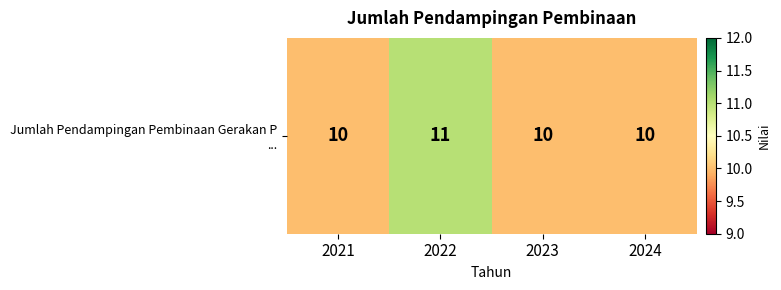

At which category does the chart reach its peak across all series?

2022